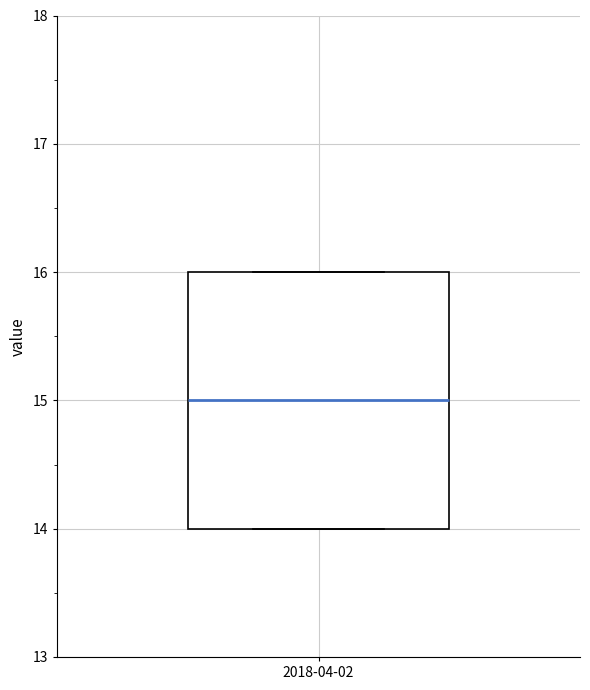

Read this box plot against the y-axis: the position of the median line, the range covered by the box, and the ends of both whiskers. The values are not printed on the chart, so give them approximately, as read against the axis.

median 15, box 14 to 16, whiskers 14 to 16